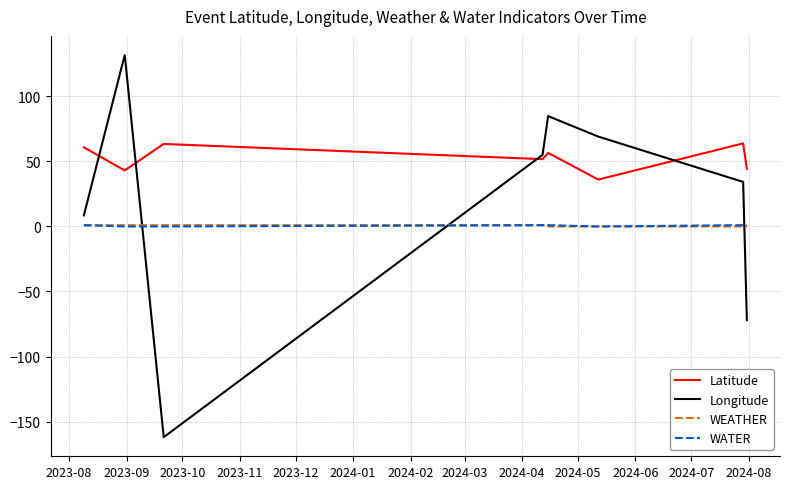

How many interior local peaks does the WATER series have?

1